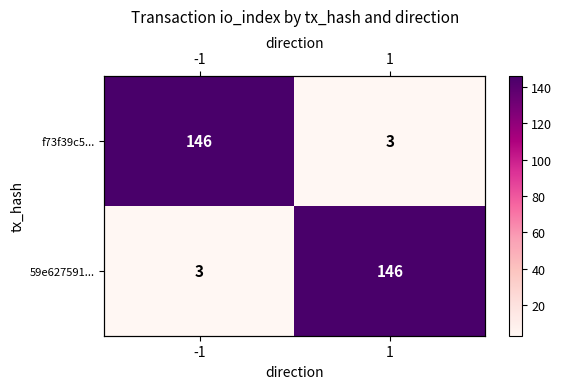

Which has a higher value, -1 or 1?

-1